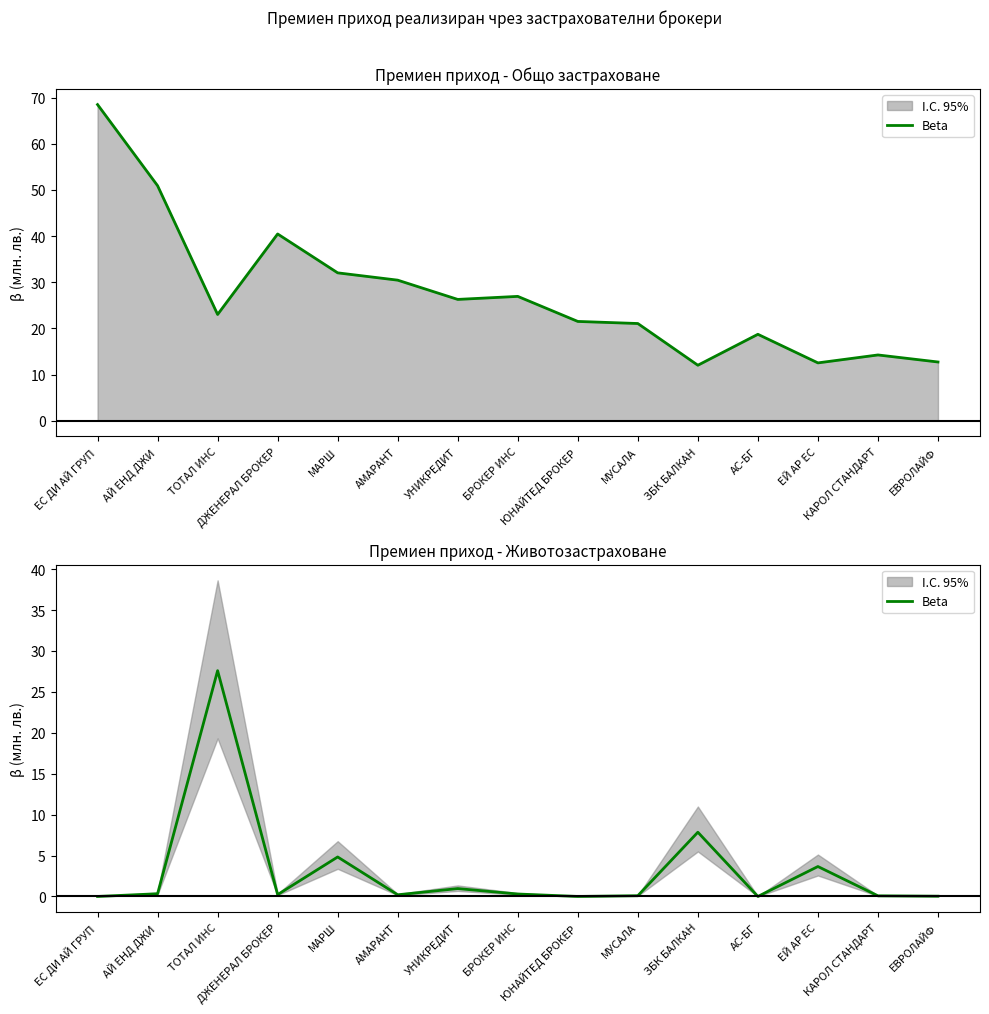

What is the change in value from ЕЙ АР ЕС to КАРОЛ СТАНДАРТ?

-3.6